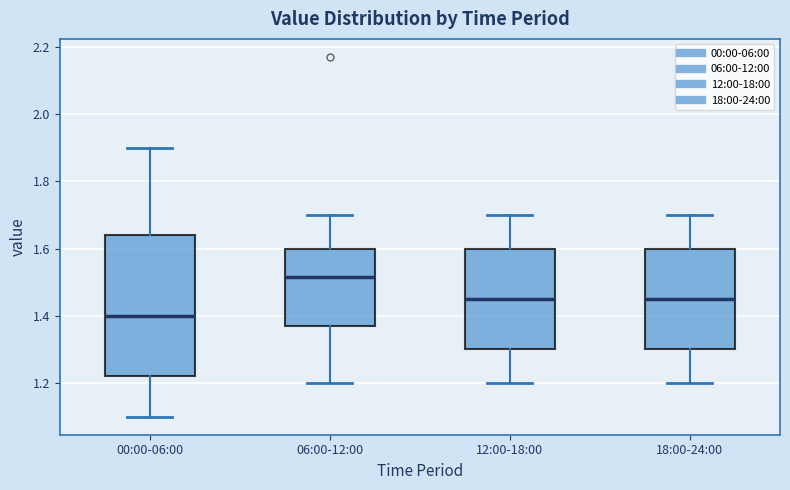

Reading left to right, read every box against the y-axis: the position of its median line, the range the box covers, and the ends of its whiskers. The values are not printed on the chart, so give them approximately, as read against the axis.

00:00-06:00: median 1.40, box 1.22 to 1.64, whiskers 1.10 to 1.90
06:00-12:00: median 1.52, box 1.38 to 1.60, whiskers 1.20 to 1.70
12:00-18:00: median 1.46, box 1.30 to 1.60, whiskers 1.20 to 1.70
18:00-24:00: median 1.46, box 1.30 to 1.60, whiskers 1.20 to 1.70